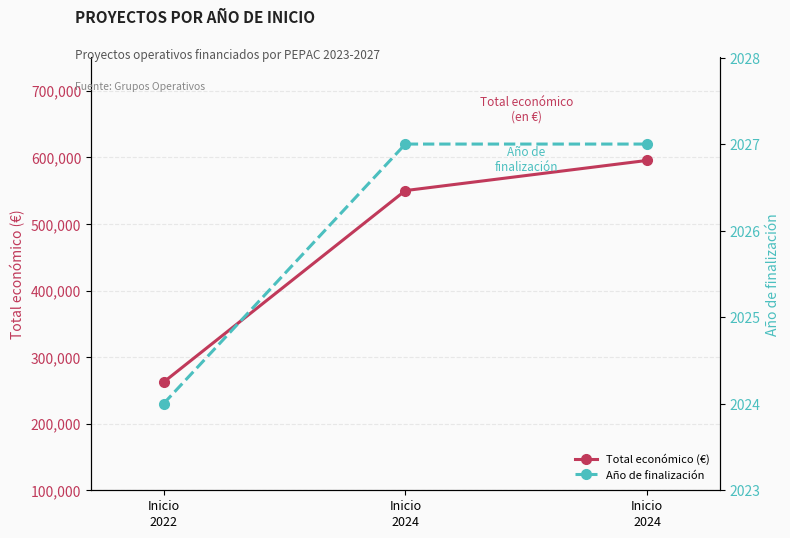

How many categories are shown in the chart?

3